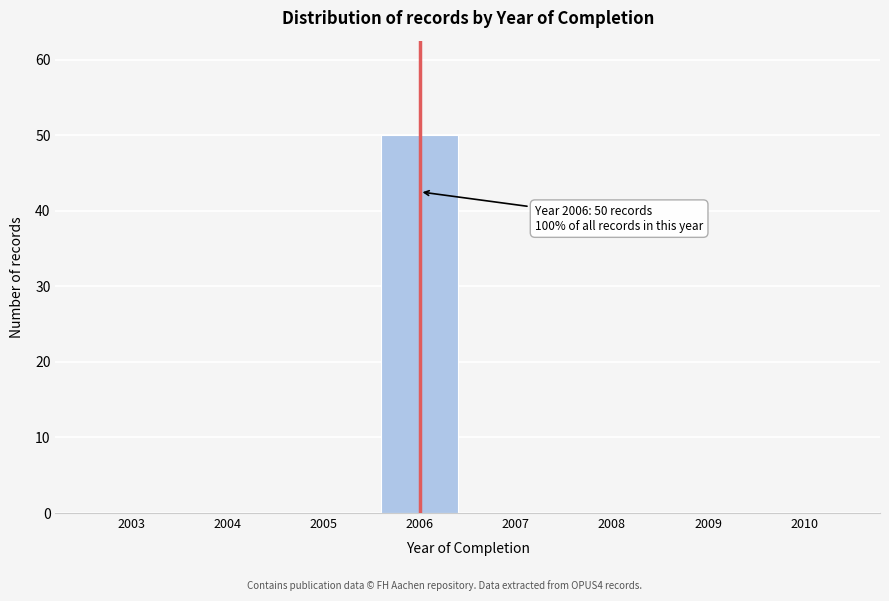

Reading right to left, extract all data points from this chart.

2010=0	2009=0	2008=0	2007=0	2006=50	2005=0	2004=0	2003=0